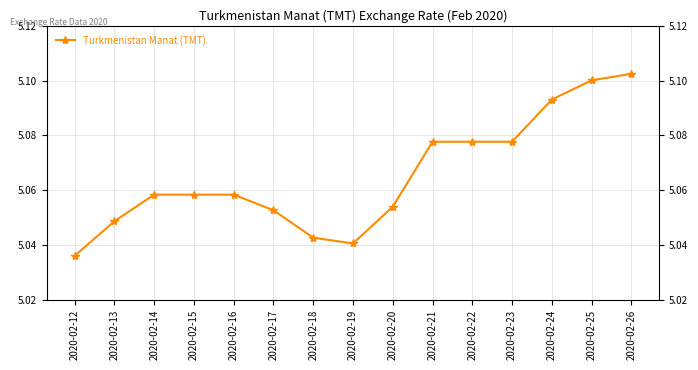

True or false: the data shows 5.0 at 2020-02-18.

True